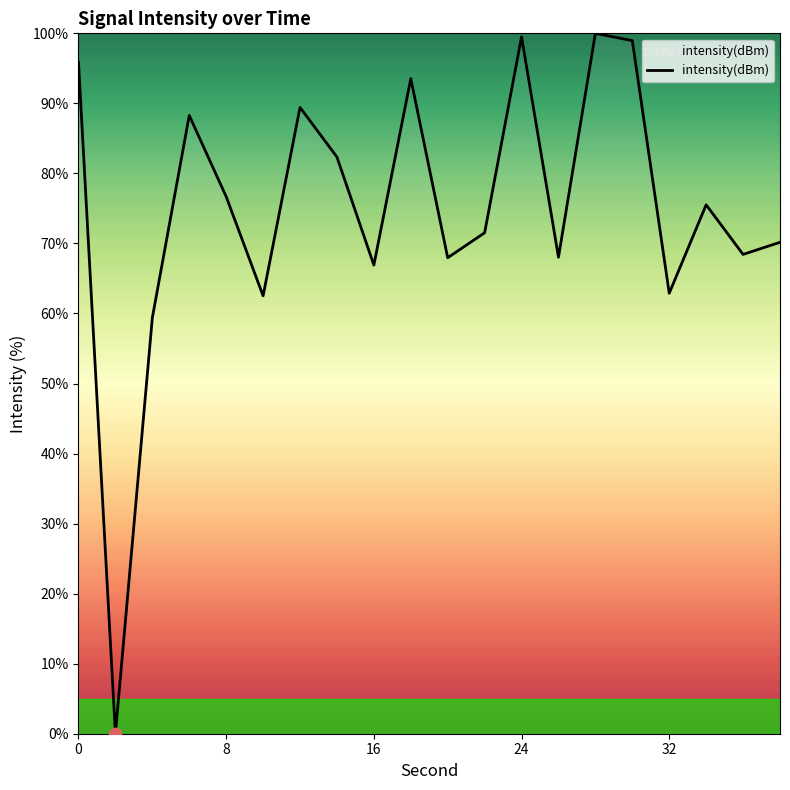

What is the difference between the maximum and minimum values?

100.0